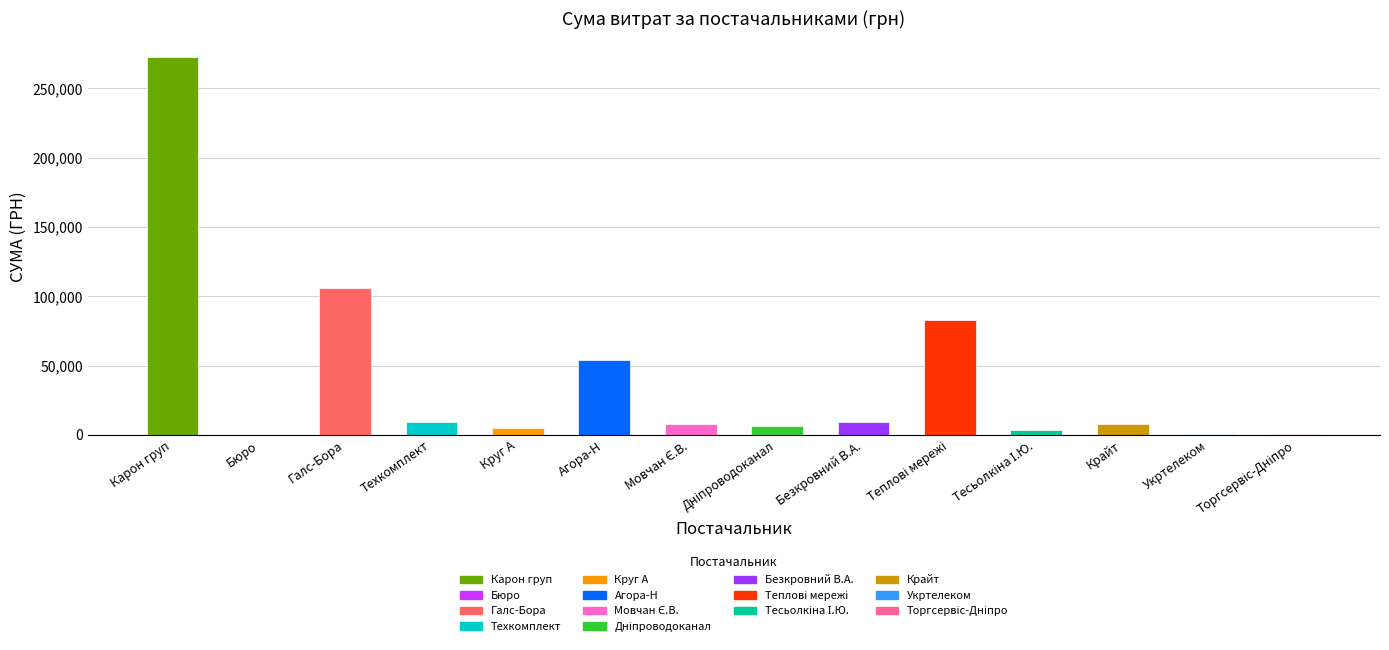

Count the number of categories in the chart.

14